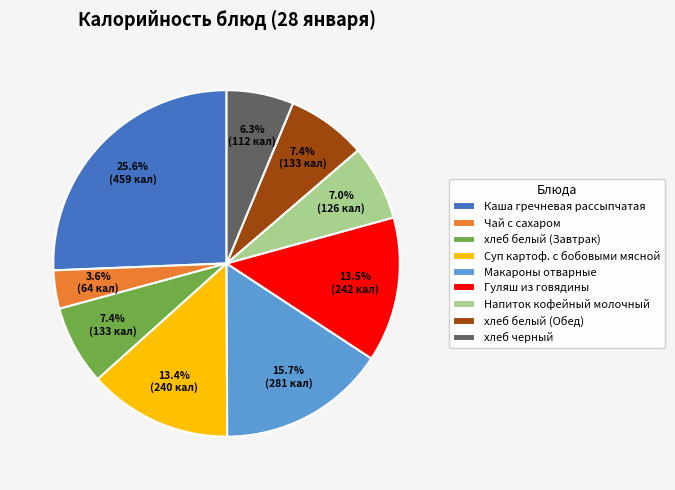

The хлеб белый (Обед) slice represents 7% of the pie. True or false?

True